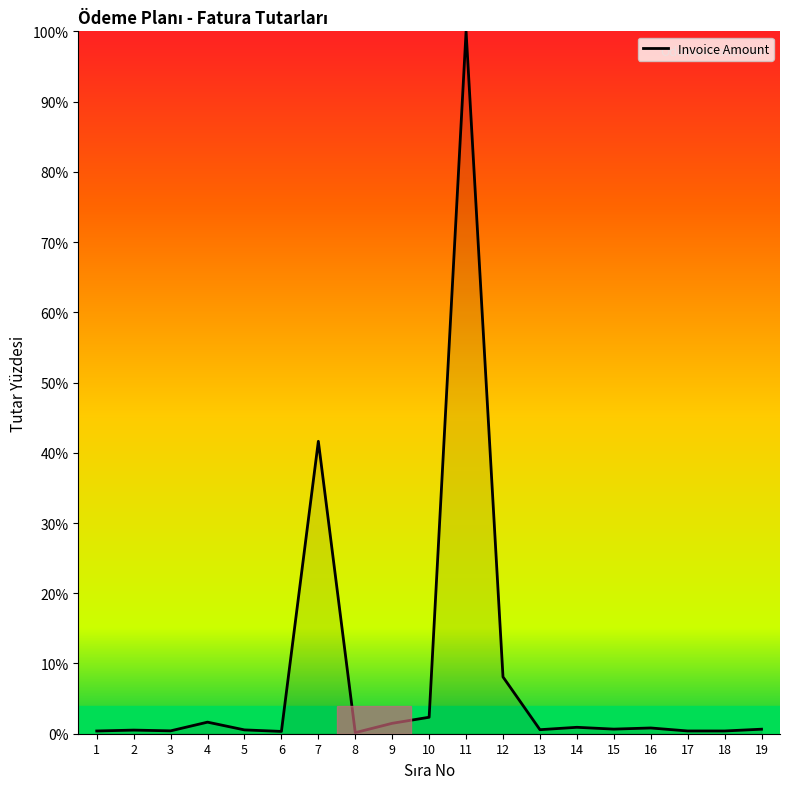

At which category does the chart reach its peak across all series?

11